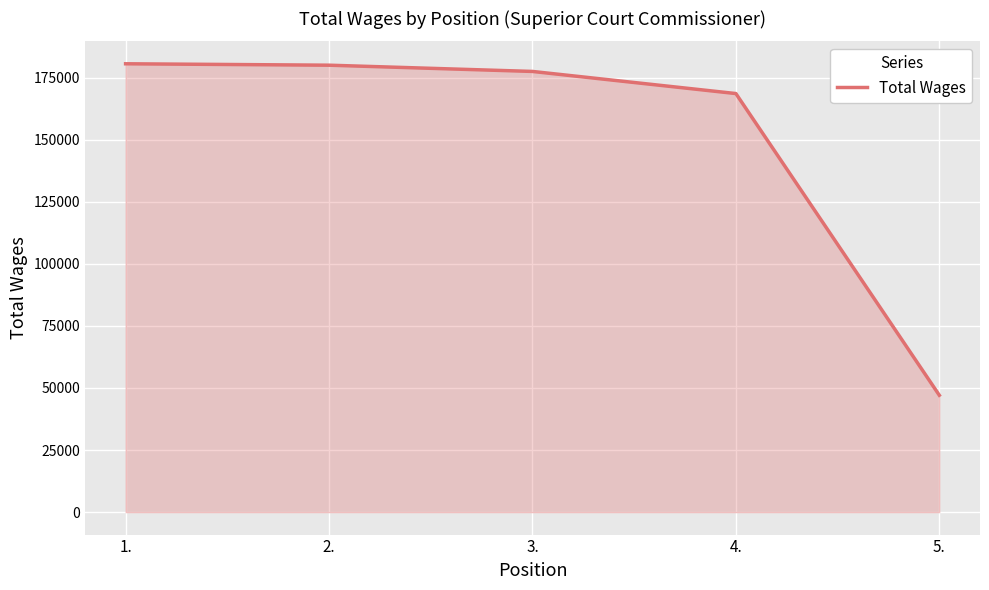

How many lines are shown in the chart?

1